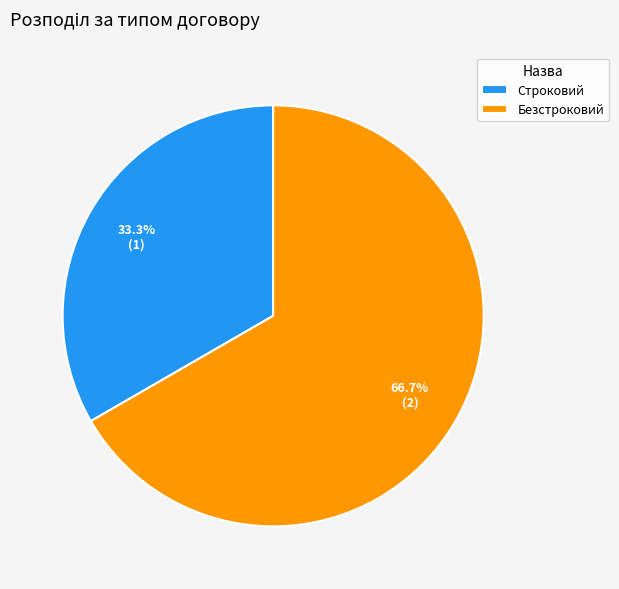

Which slice represents more than half of the pie?

Безстроковий